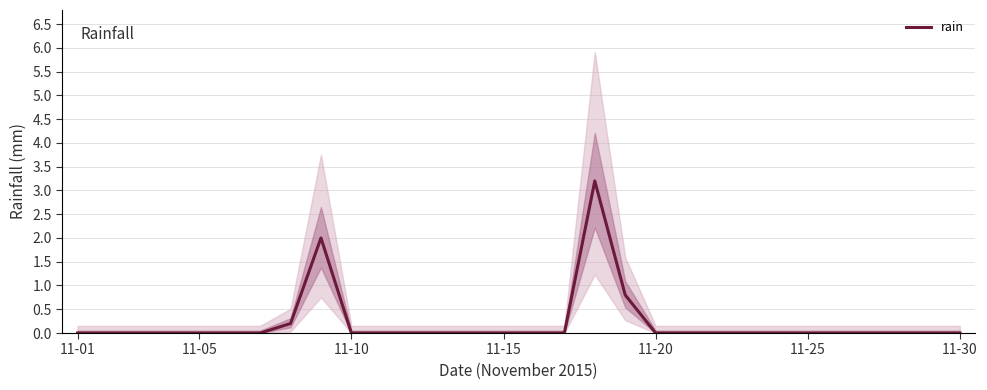

How many positive values are there?

4